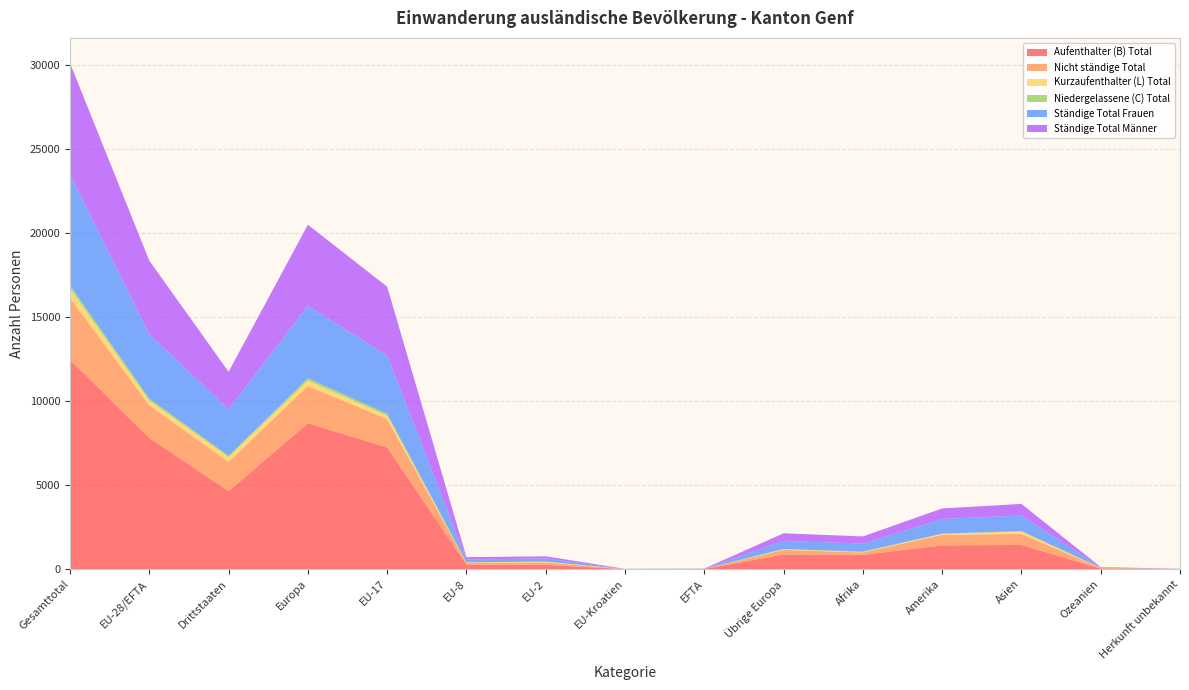

Reading left to right, transcribe all the data shown in this chart.

Aufenthalter (B) Total: 12458	7812	4646	8690	7248	278	261	7	18	878	852	1419	1445	40	12
Nicht ständige Total: 3685	1945	1740	2219	1687	116	138	2	2	274	143	627	652	44	0
Kurzaufenthalter (L) Total: 565	276	289	318	201	17	54	4	0	42	30	59	157	0	1
Niedergelassene (C) Total: 192	121	71	133	115	5	1	0	0	12	23	17	16	3	0
Ständige Total Frauen: 6611	3827	2784	4308	3464	166	184	6	7	481	481	868	931	18	5
Ständige Total Männer: 6604	4382	2222	4833	4100	134	132	5	11	451	424	627	687	25	8